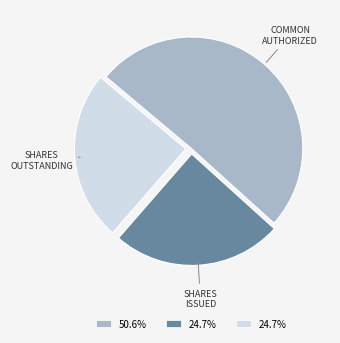

How many slices are in this pie chart?

3